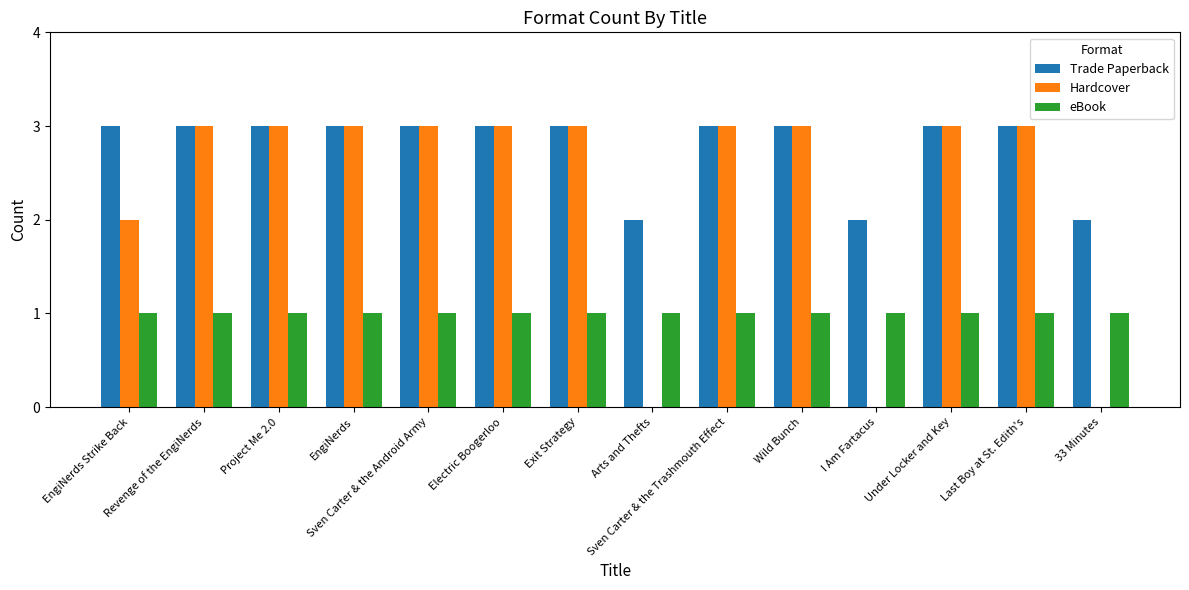

What is the maximum value for Hardcover?

3